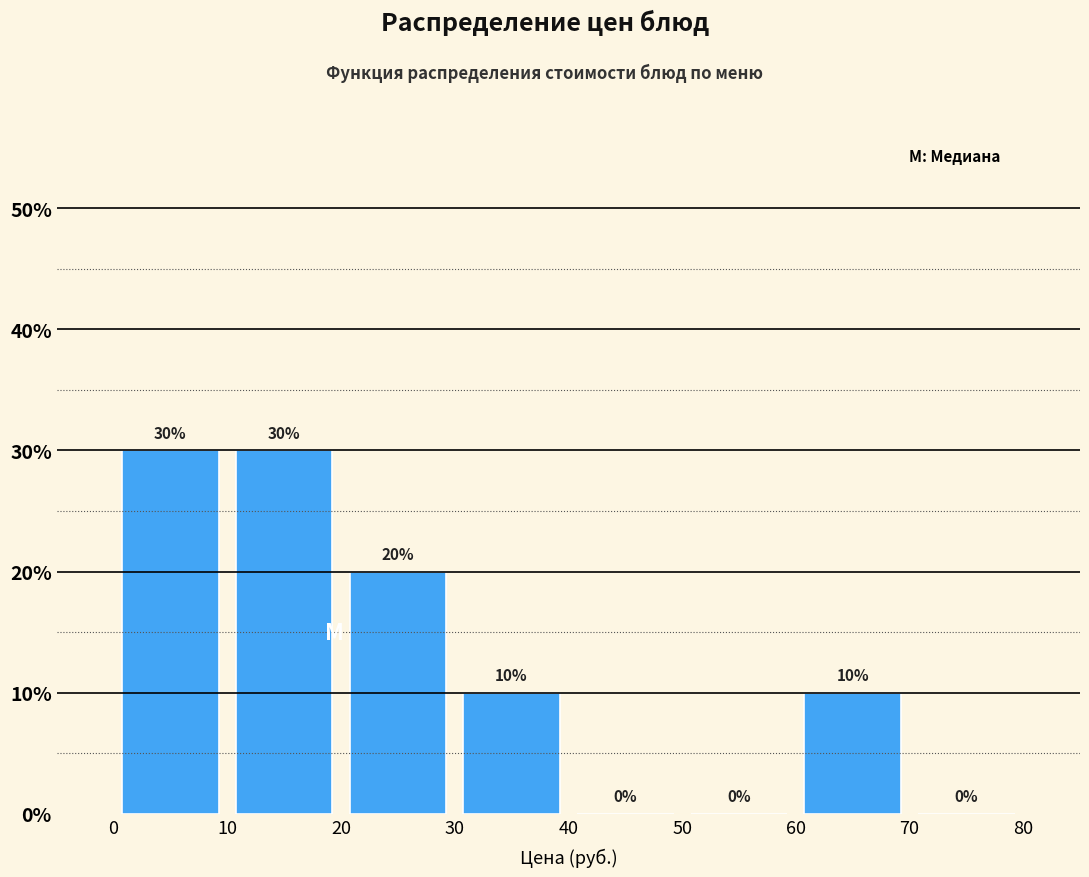

Reading left to right, transcribe this chart: for each bar, give the range it covers on the x-axis and its height.

0 to 10: 30
10 to 20: 30
20 to 30: 20
30 to 40: 10
40 to 50: 0
50 to 60: 0
60 to 70: 10
70 to 80: 0